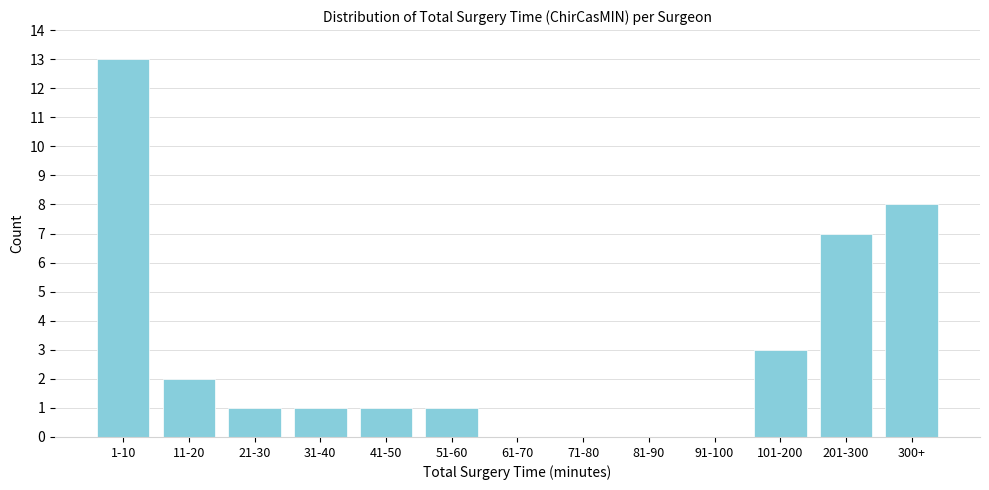

Reading left to right, list all the values displayed in this chart.

1-10=13	11-20=2	21-30=1	31-40=1	41-50=1	51-60=1	61-70=0	71-80=0	81-90=0	91-100=0	101-200=3	201-300=7	300+=8